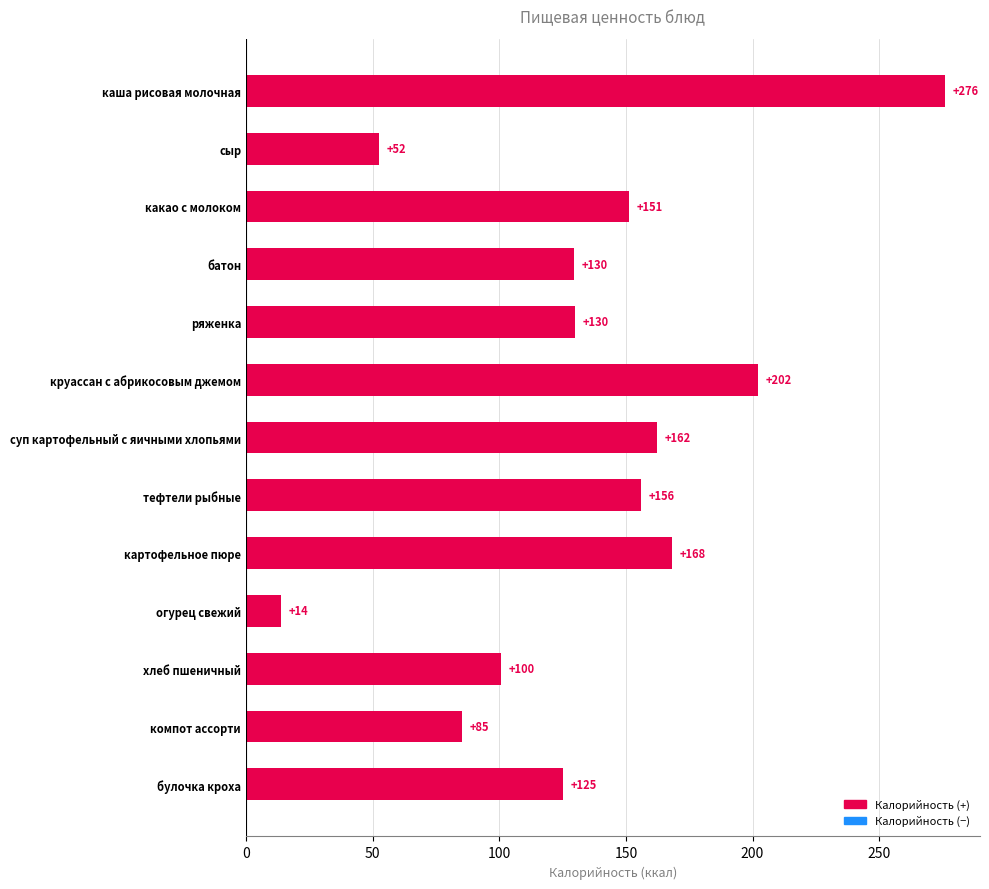

Are the bars grouped side by side (vs. stacked)?

No